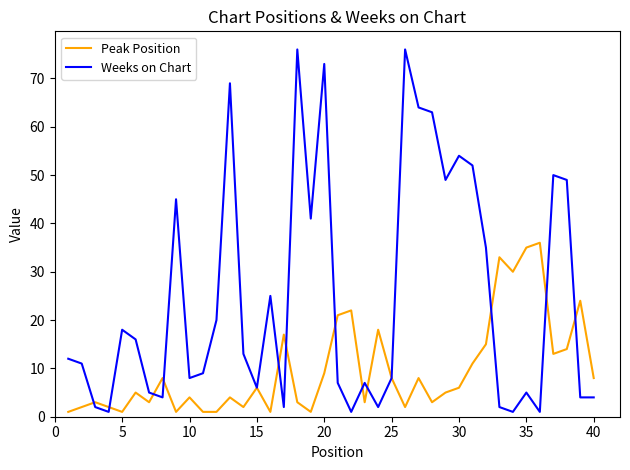

Rank the series by their average value, from lowest to highest.

Peak Position, Weeks on Chart